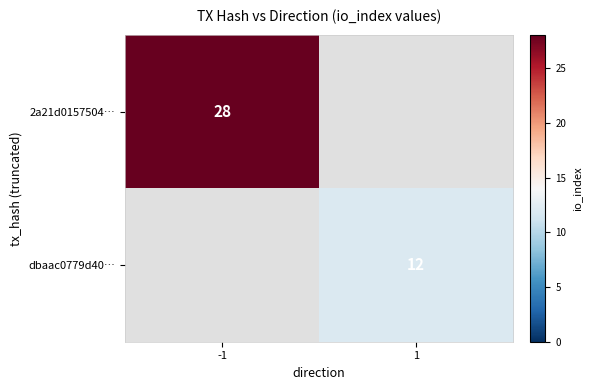

True or false: 2a21d0157504… has a value of 28 at -1.

True